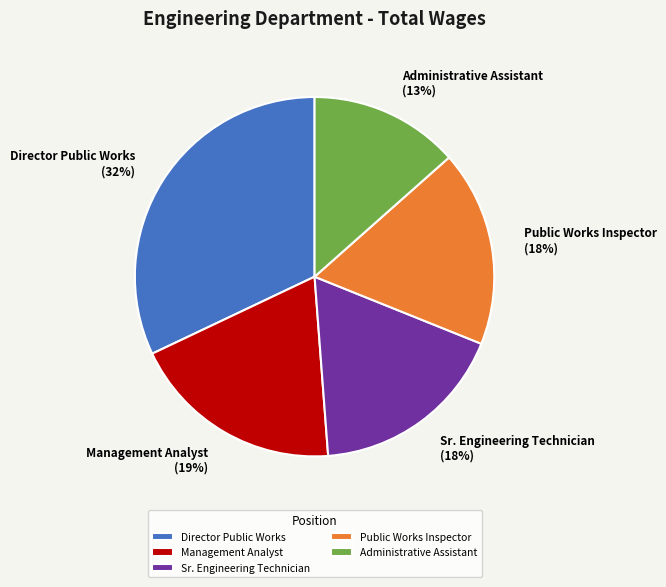

How many segments does this pie chart have?

5